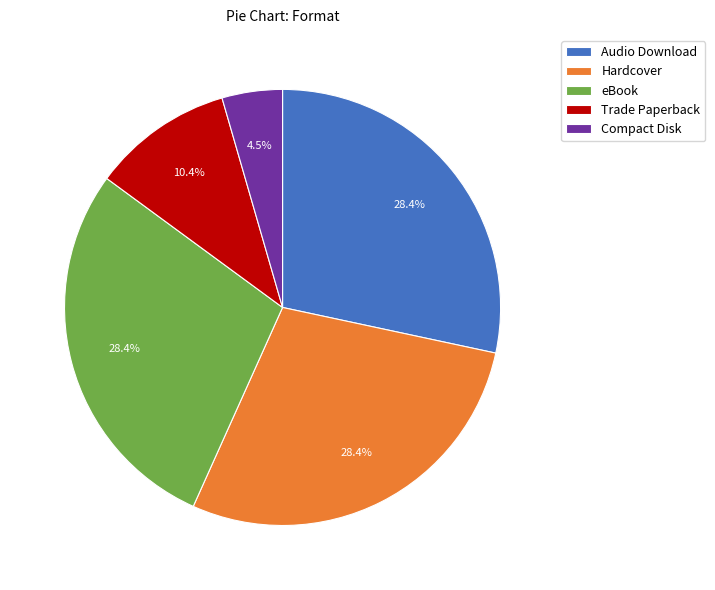

What is the ratio of the value at Hardcover to the value at eBook?

1.0